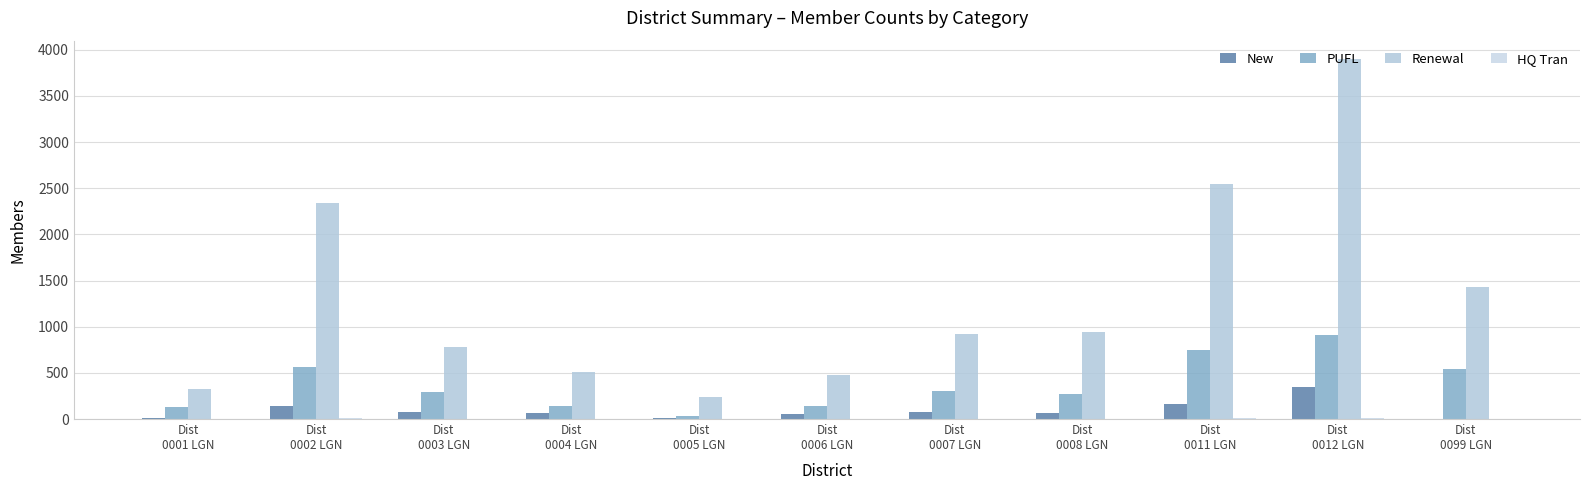

Reading left to right, what are all the values shown in this chart?

New: 10	140	79	63	11	53	75	61	168	349	0
PUFL: 130	563	295	137	33	136	301	276	746	911	545
Renewal: 327	2337	783	514	243	481	916	940	2550	3904	1430
HQ Tran: 0	11	5	2	0	3	1	5	15	12	0